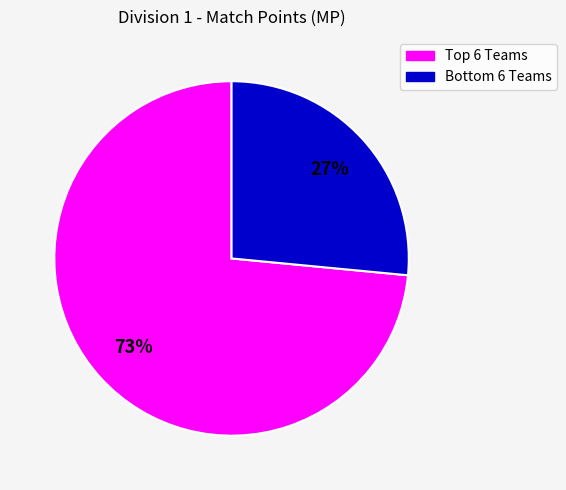

Does any single category account for the majority?

Yes